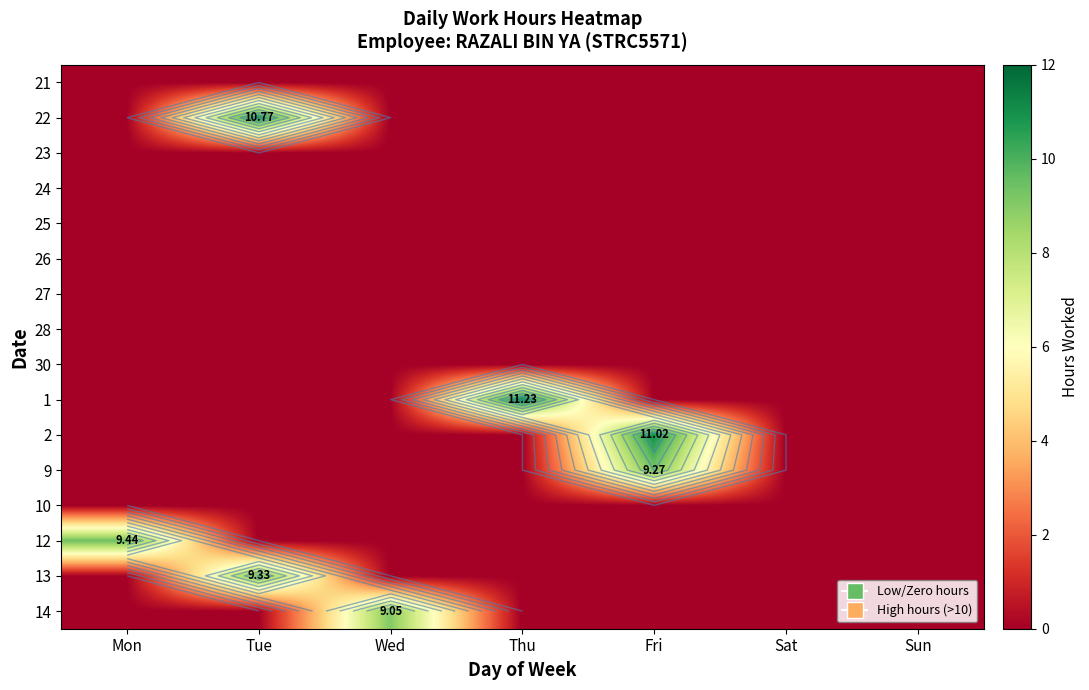

What is the greatest value displayed?

11.2